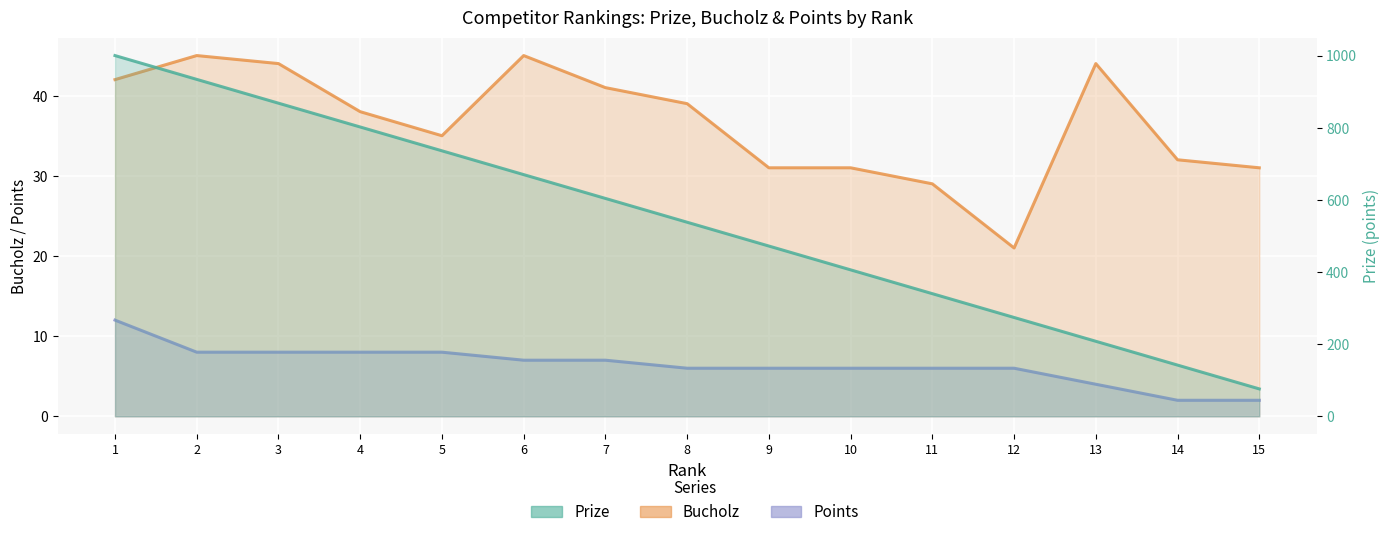

What is the difference between the maximum and minimum values in the Bucholz series?

24